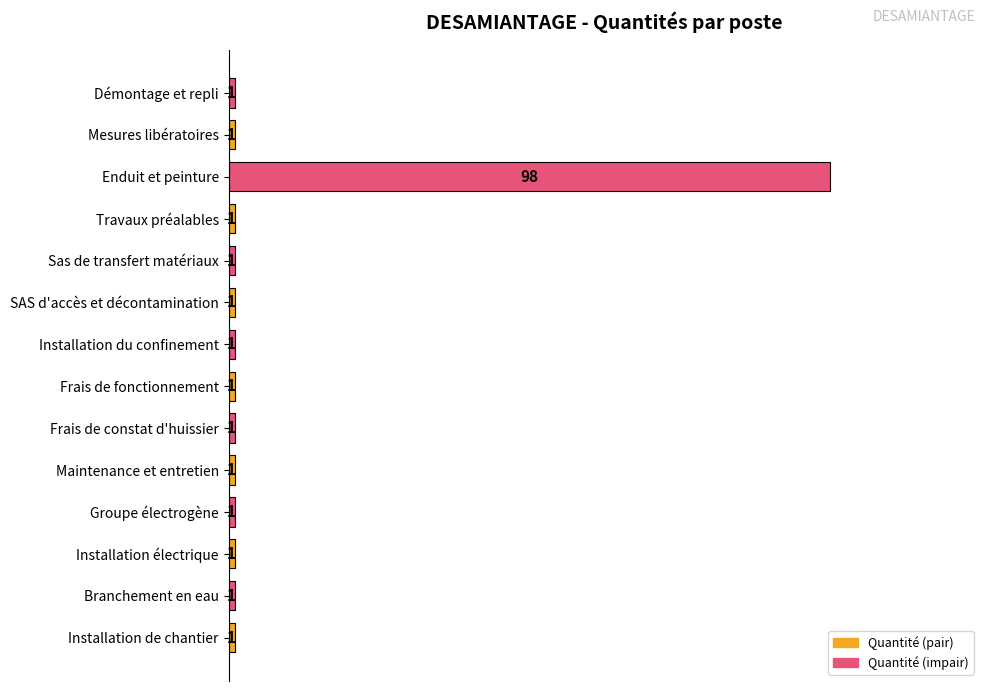

At which category does the chart reach its peak across all series?

Enduit et peinture